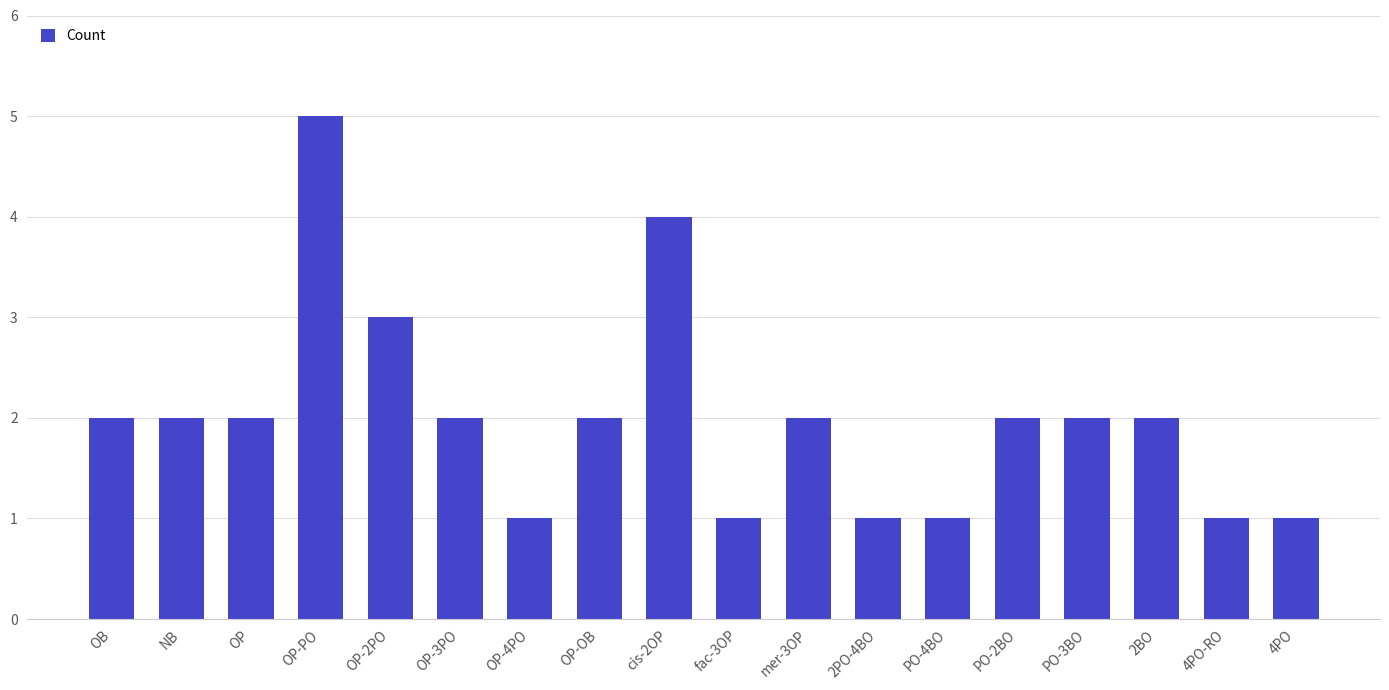

What is the maximum value shown in the chart?

5